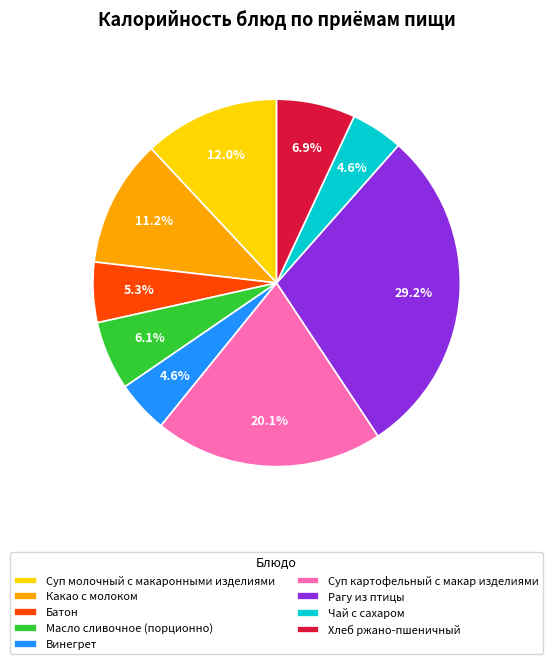

To the nearest percent, what is the difference between the Какао с молоком and Масло сливочное (порционно) slice percentages?

5%